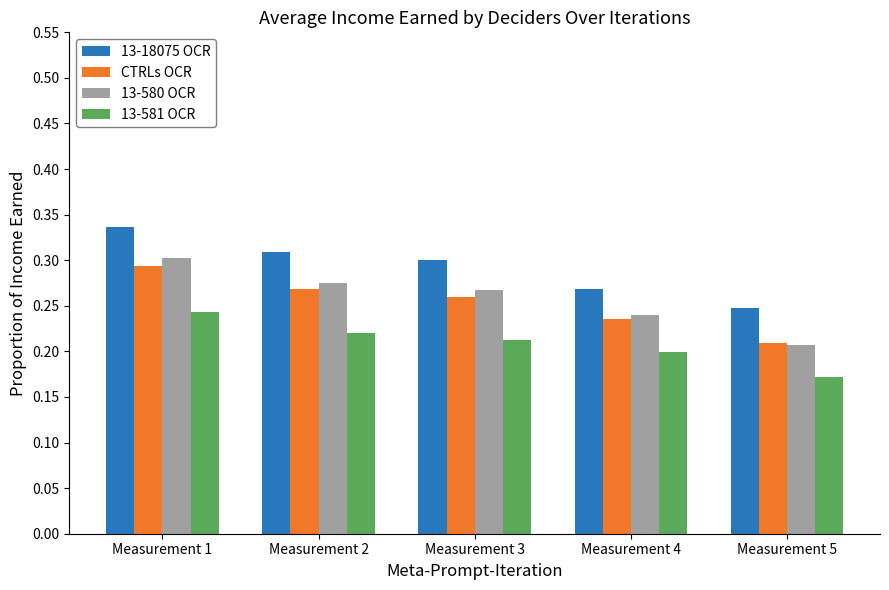

How many data points does each series have?

5